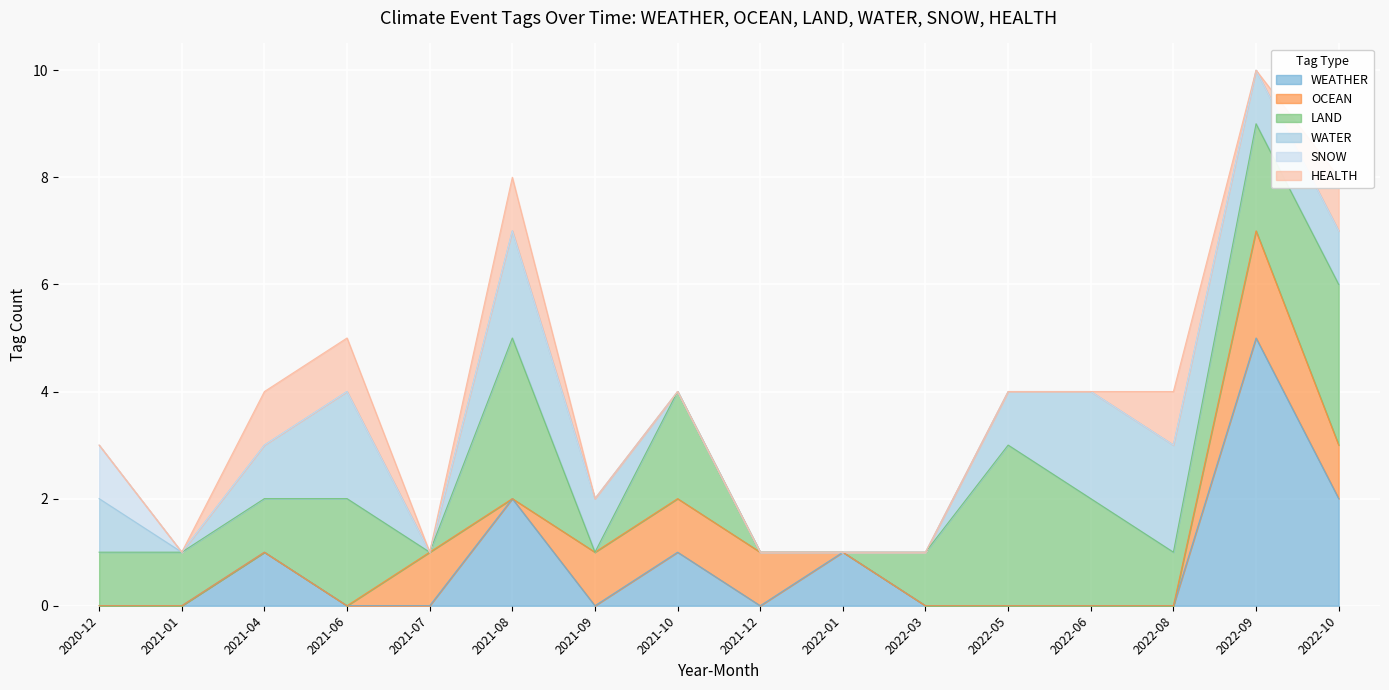

What is the spread (max minus min) of values at 2021-01?

1